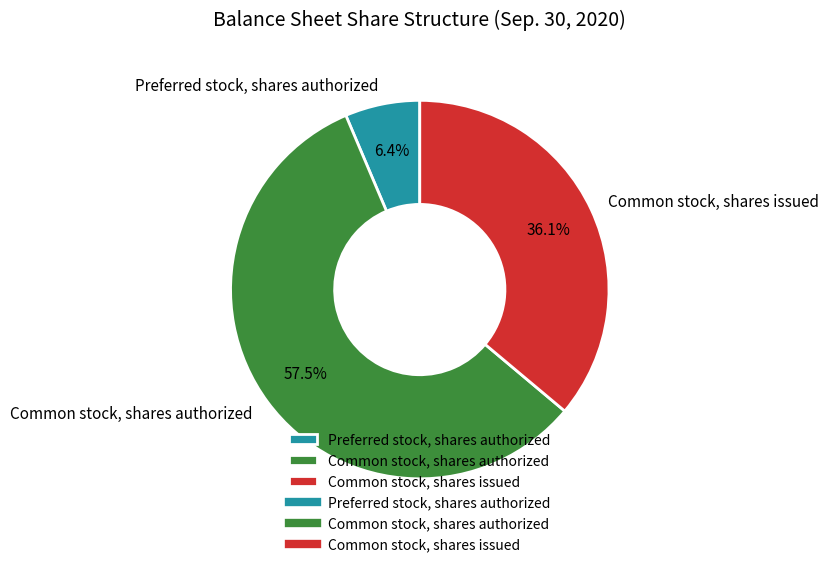

Combined, what portion of the pie is Common stock, shares issued and Common stock, shares authorized?

93.6%